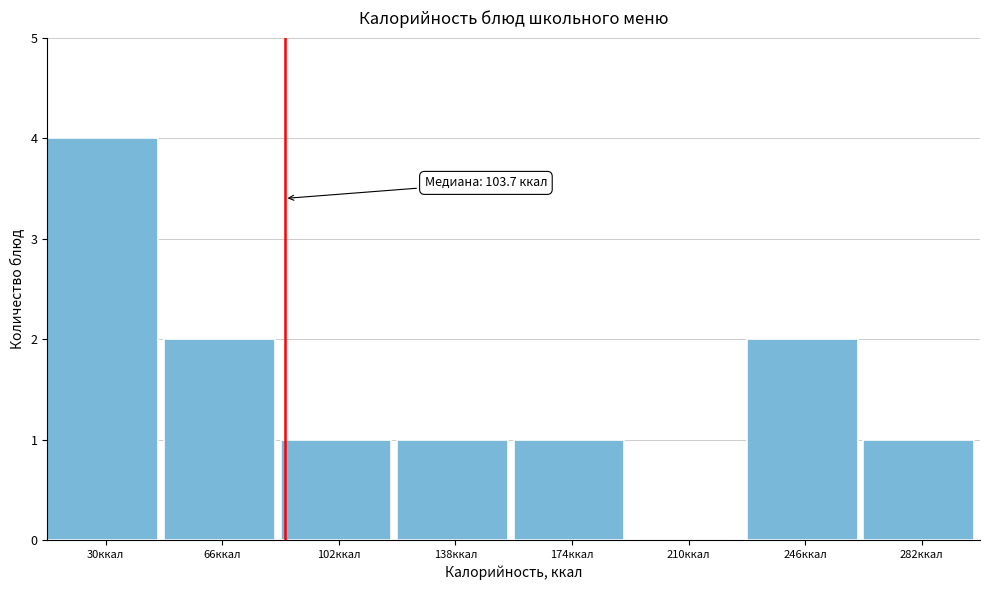

Reading left to right, extract all data points from this chart.

30ккал=4	66ккал=2	102ккал=1	138ккал=1	174ккал=1	210ккал=0	246ккал=2	282ккал=1